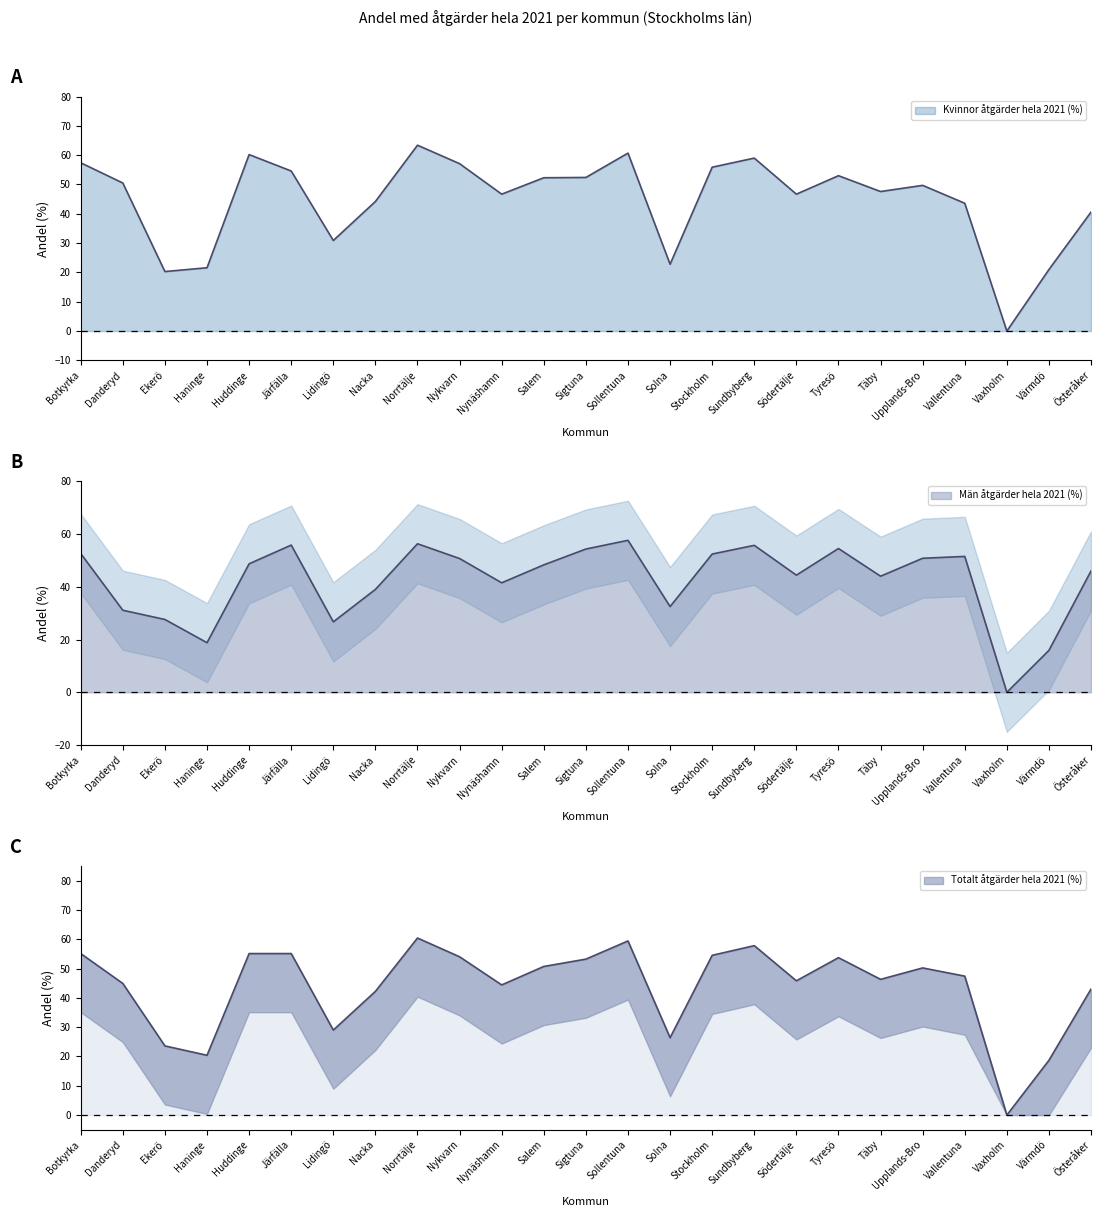

How many lines are shown in the chart?

3